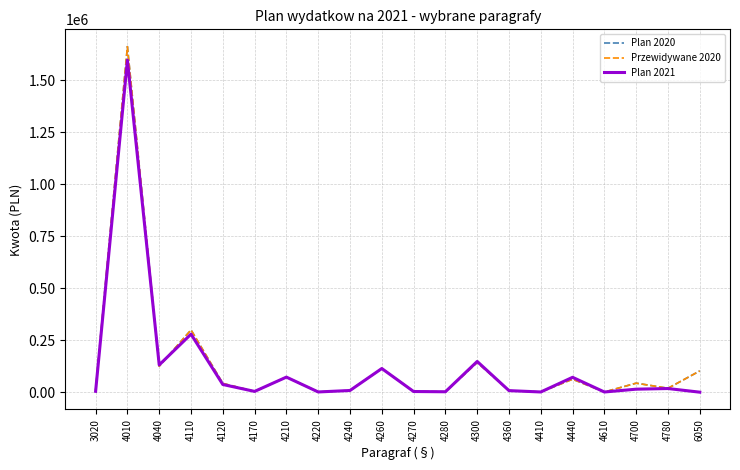

How many lines are shown in the chart?

3